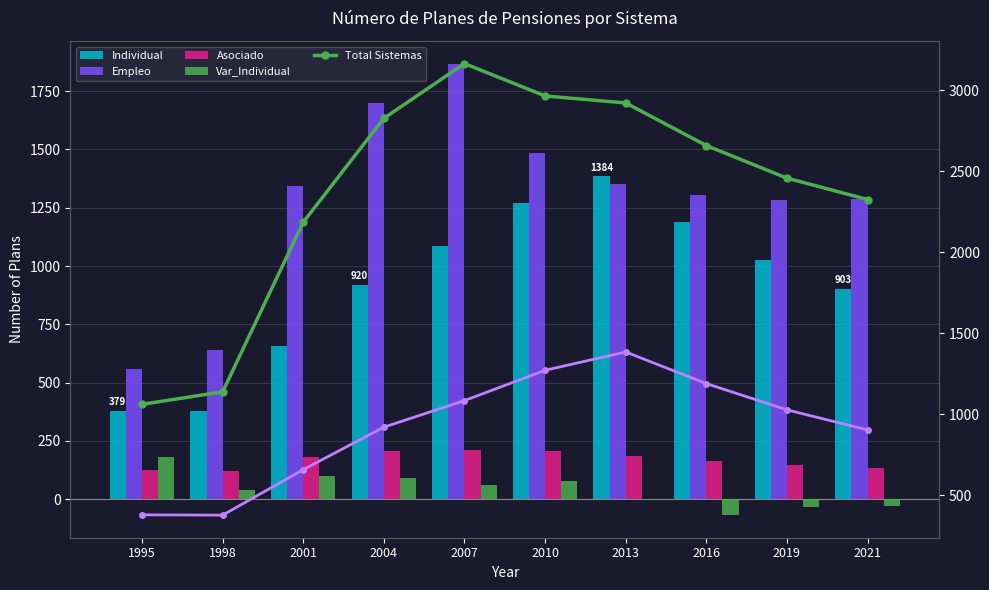

The value of Individual at 2004 is 920. True or false?

True